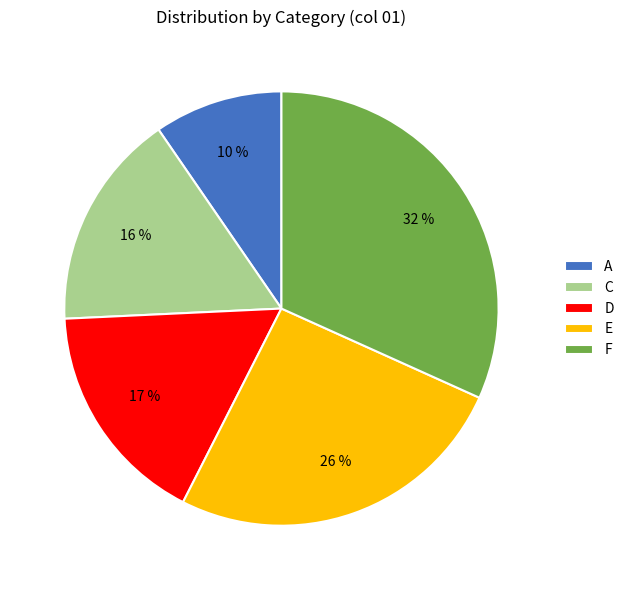

What is the smallest slice in the pie chart?

A